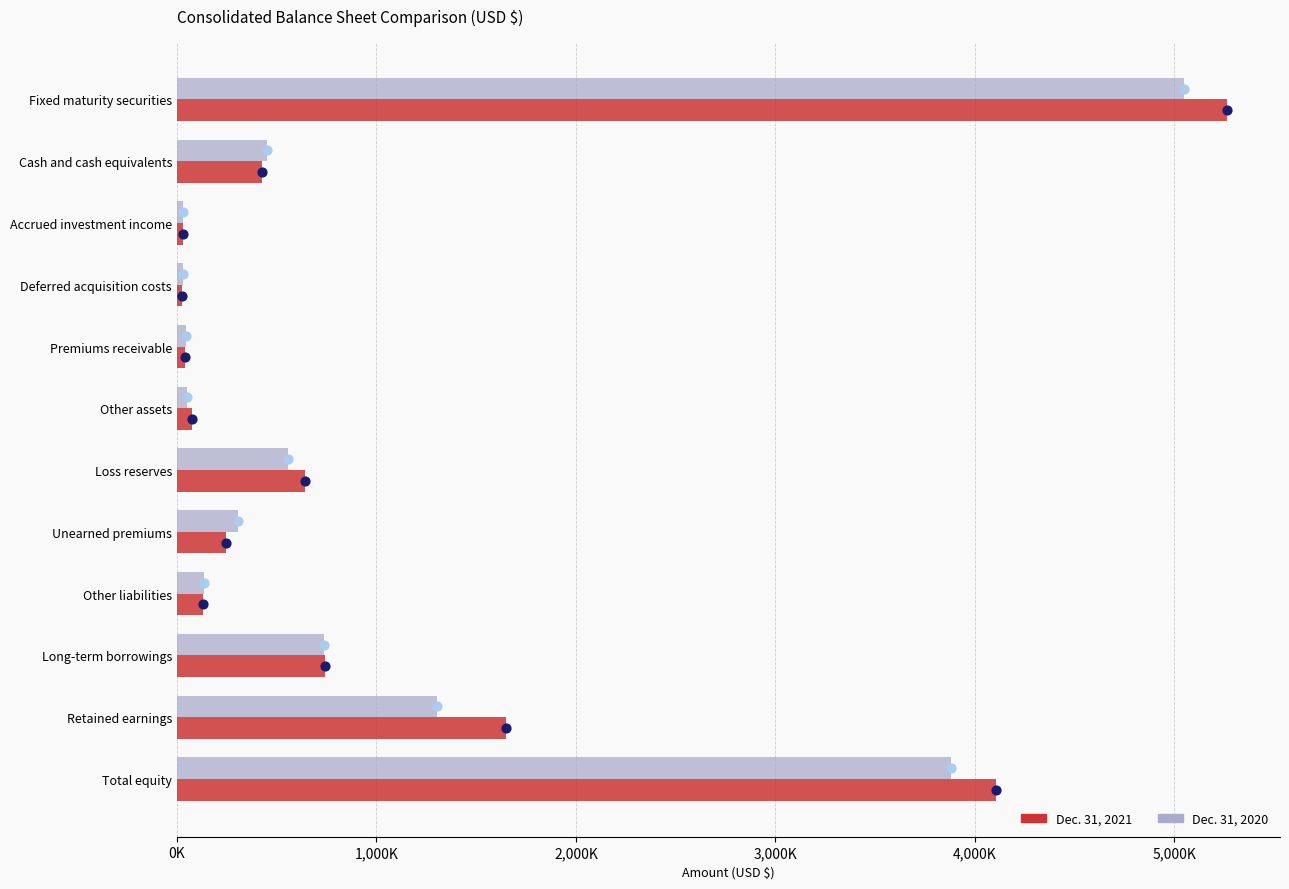

Which series reaches the minimum Y coordinate?

Dec. 31, 2021